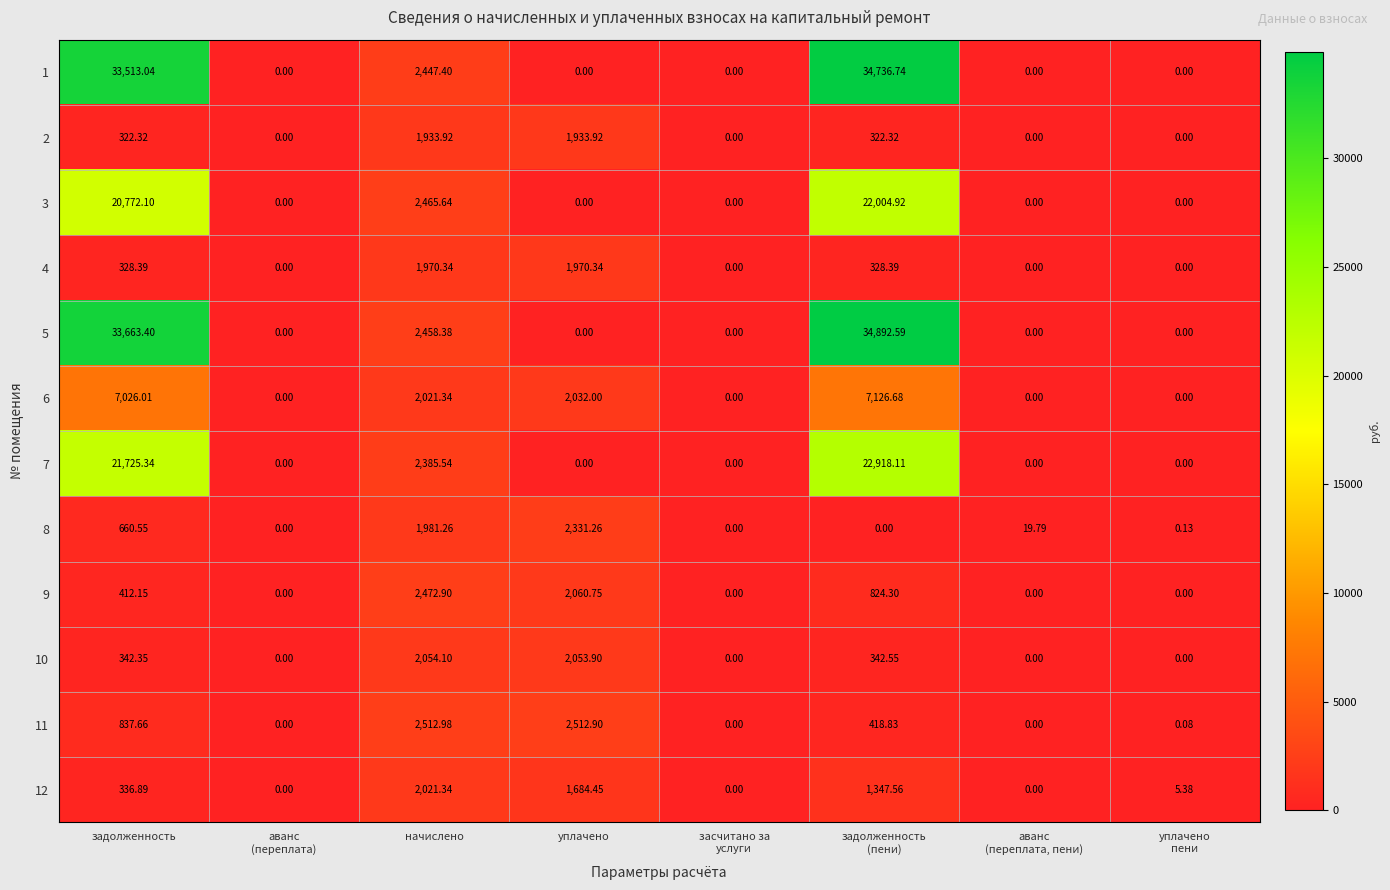

Where is 7 nearest to the value 11459?

начислено